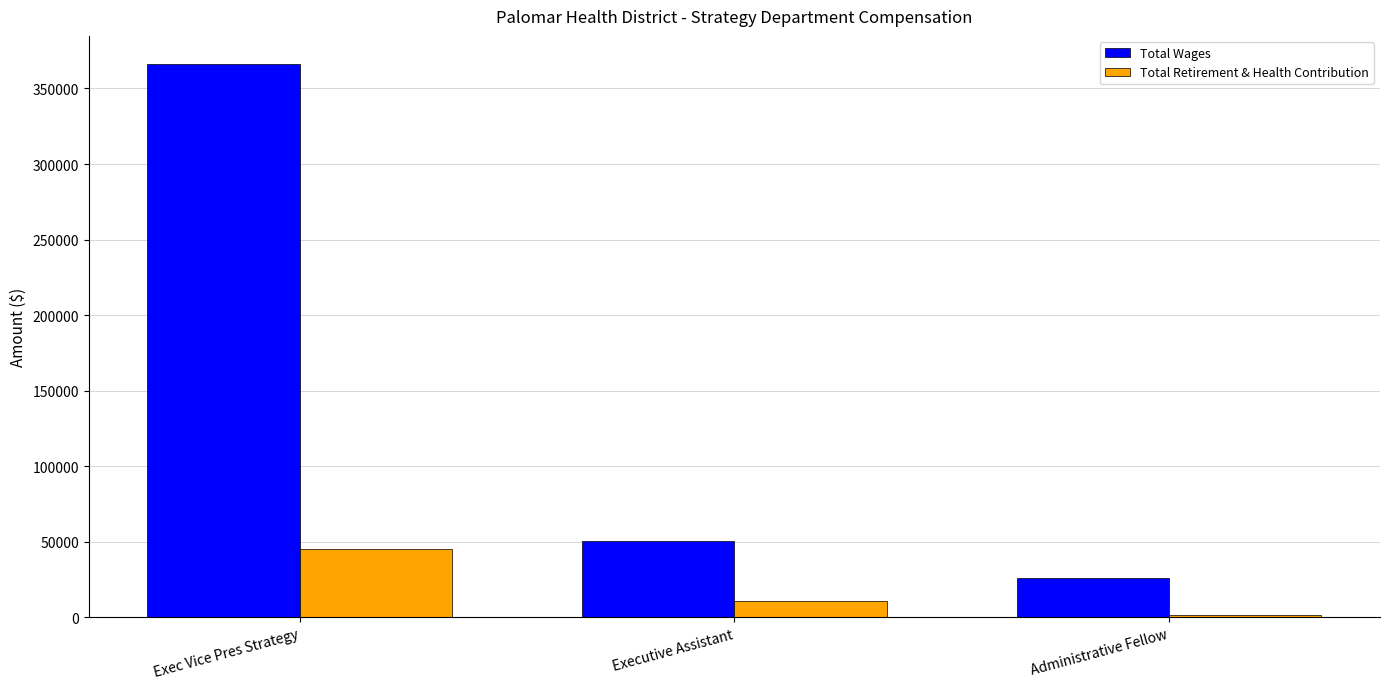

Rank the categories by Total Retirement & Health Contribution value from highest to lowest.

Exec Vice Pres Strategy, Executive Assistant, Administrative Fellow